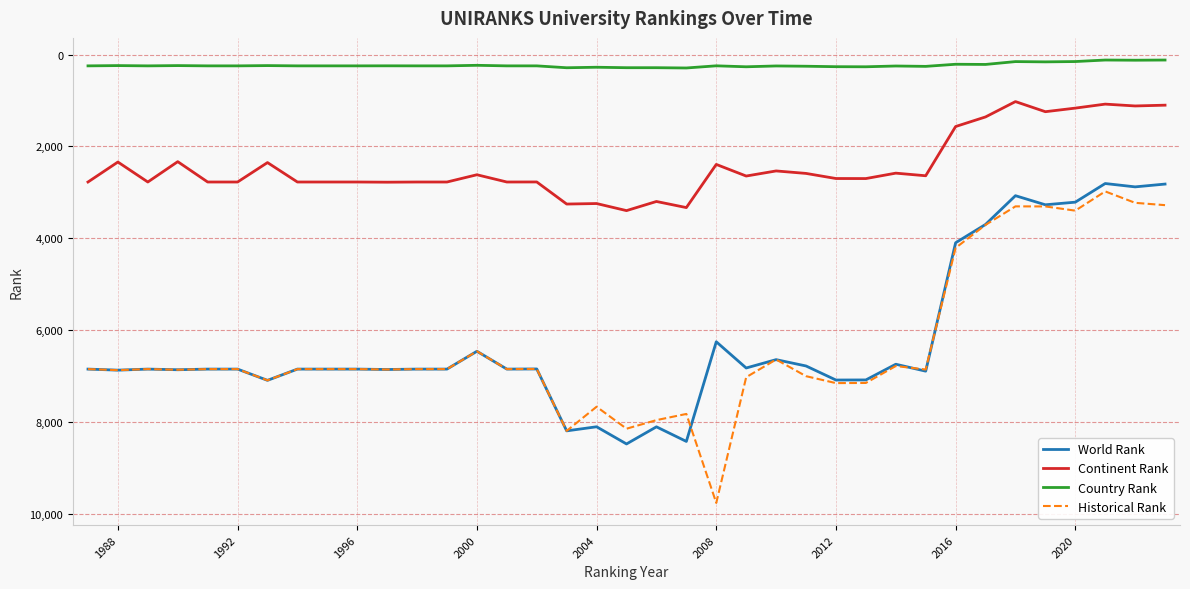

Which series has the widest spread of values?

Historical Rank